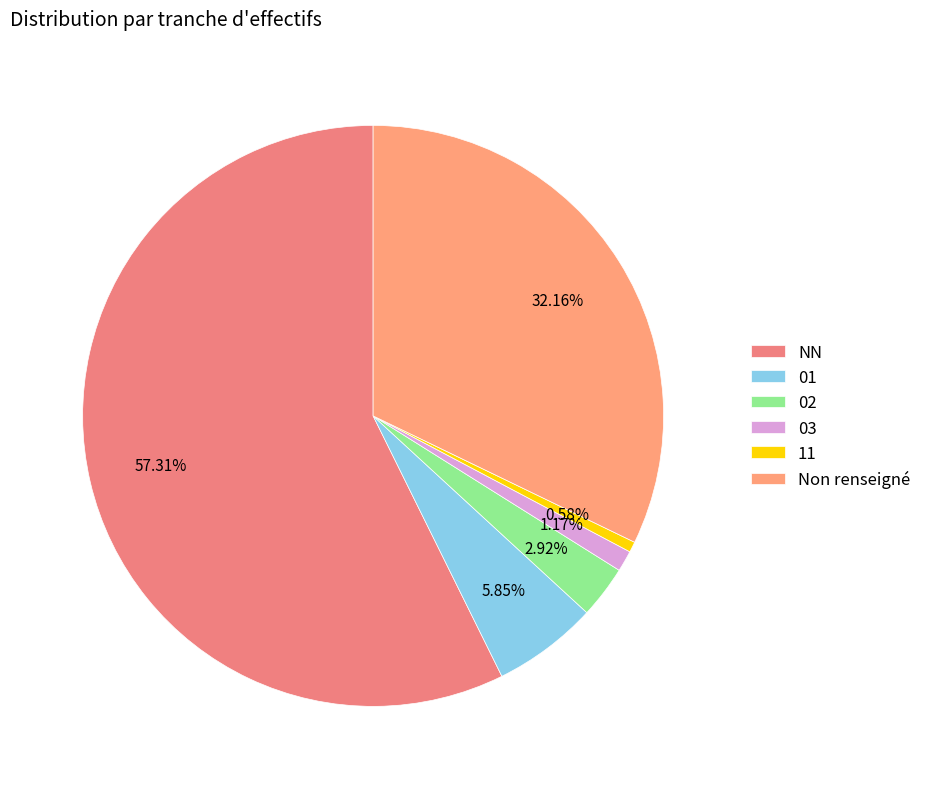

To the nearest percent, what portion does 11 represent?

1%